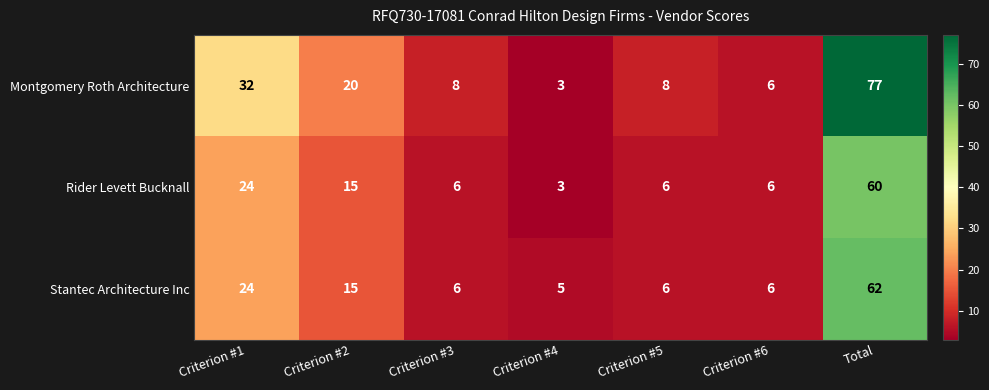

Is it true that Stantec Architecture Inc equals 42 at Total?

False